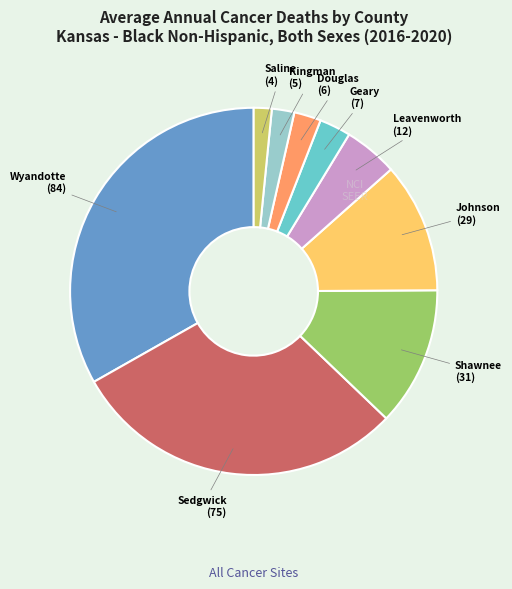

Is there a majority slice in this chart?

No